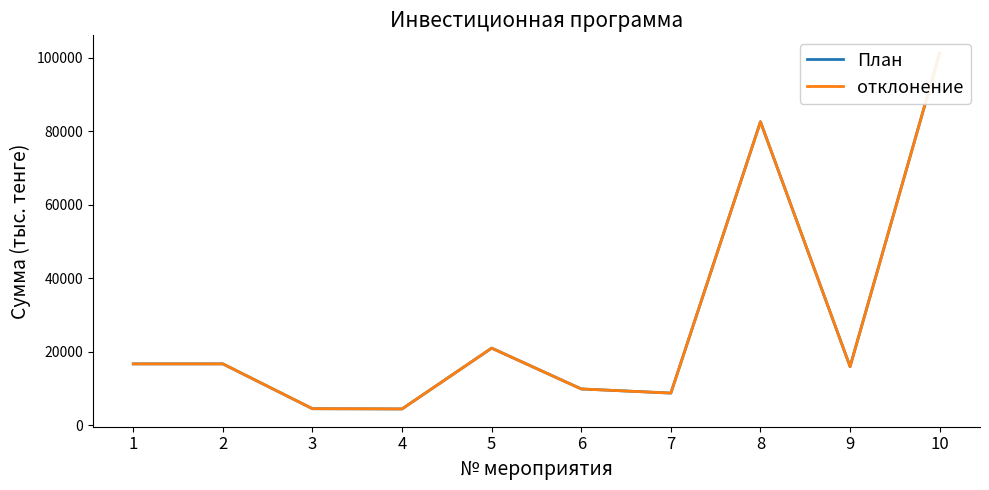

True or false: отклонение and План cross at least once.

False